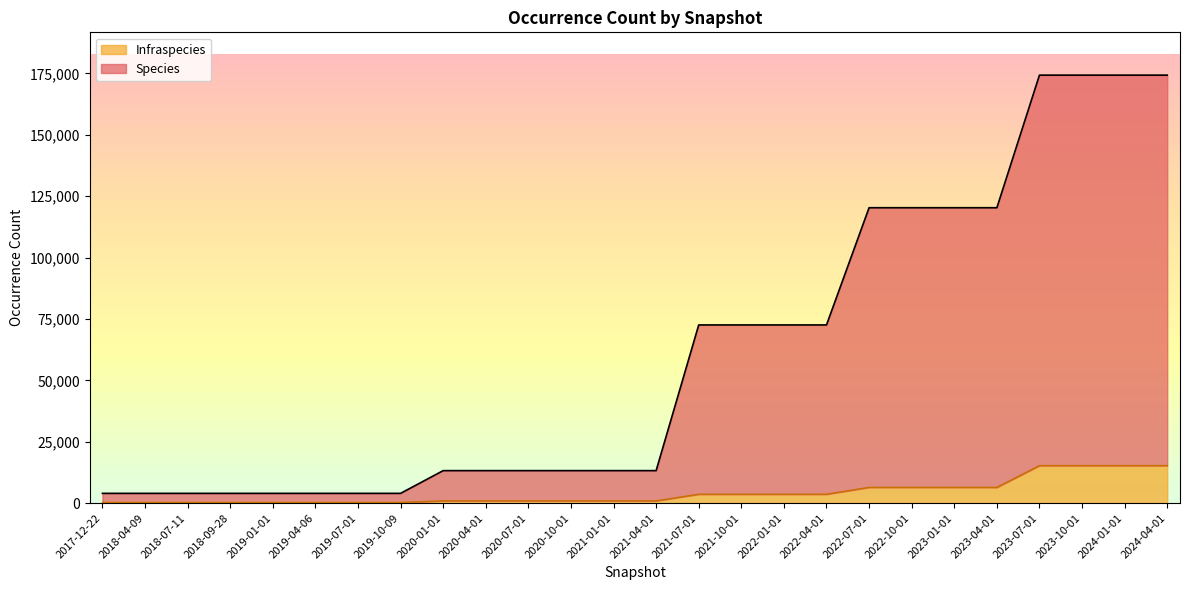

Which has a higher value, 2021-01-01 or 2019-04-06?

2021-01-01